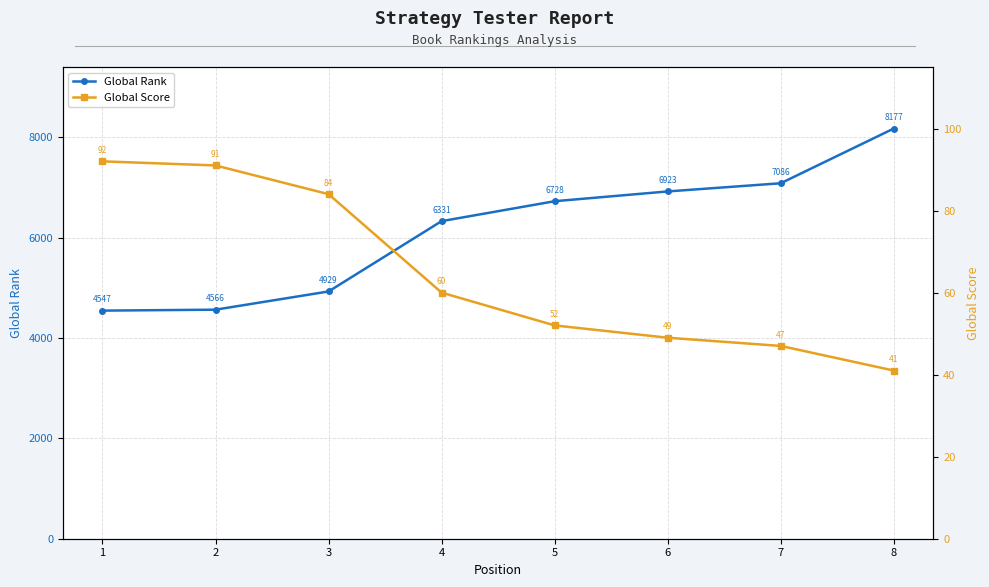

Rank the series by their average value, from highest to lowest.

Global Rank, Global Score